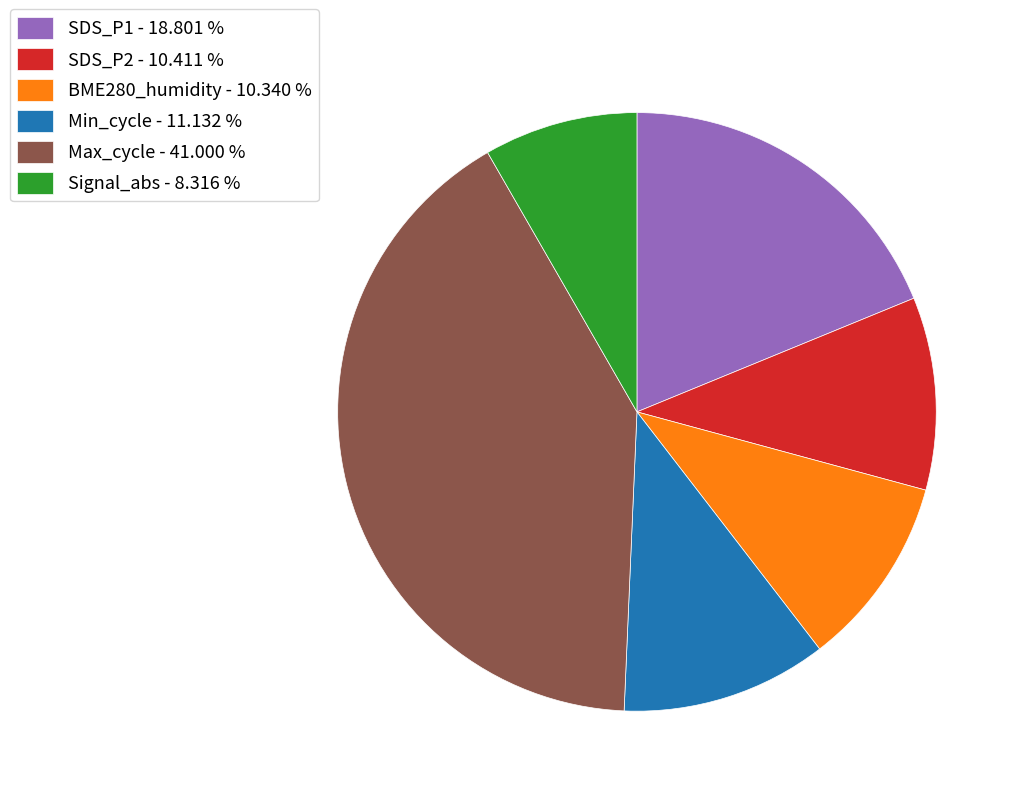

Does any single category account for the majority?

No